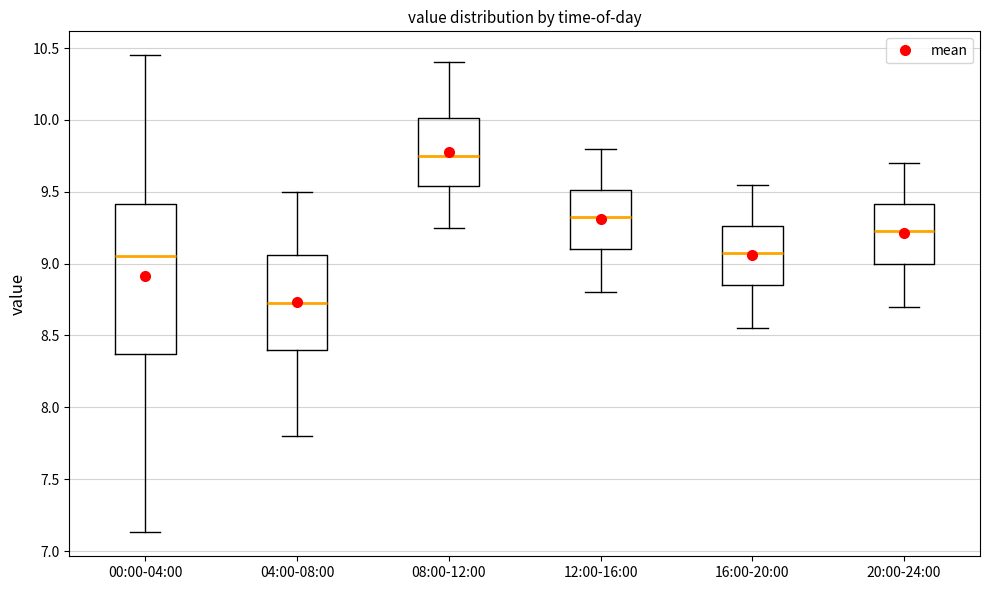

Which box has the lowest median line?

04:00-08:00